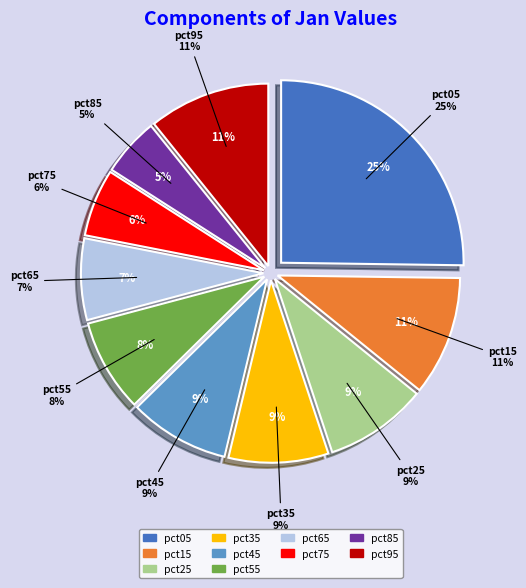

To the nearest percent, what portion does pct25 represent?

9%